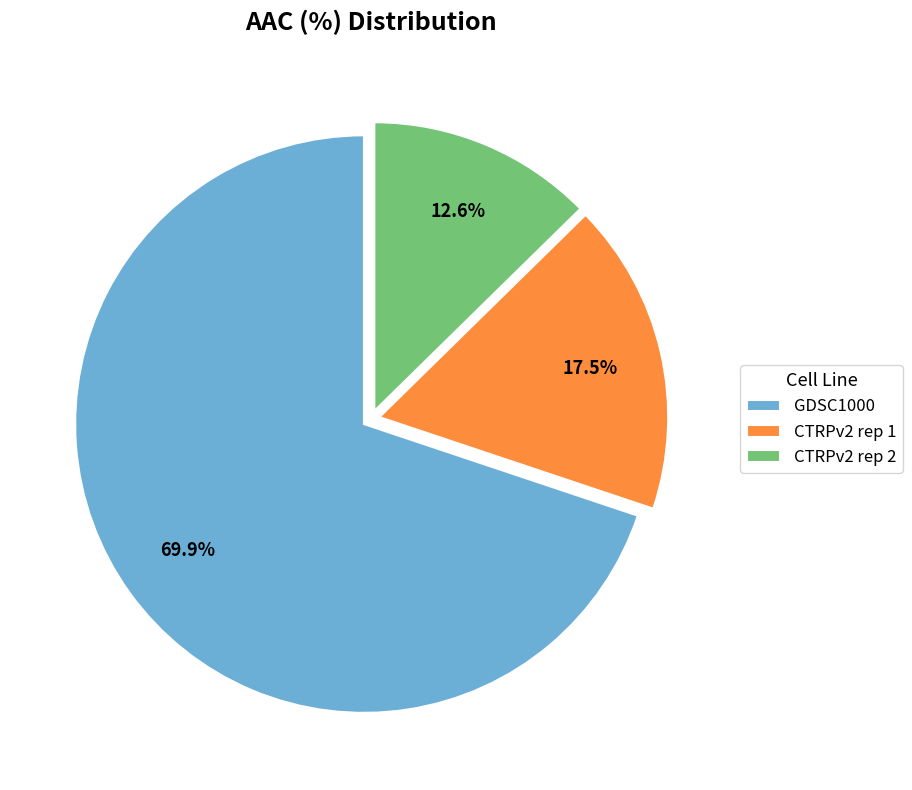

Which category has the biggest portion of the pie?

GDSC1000